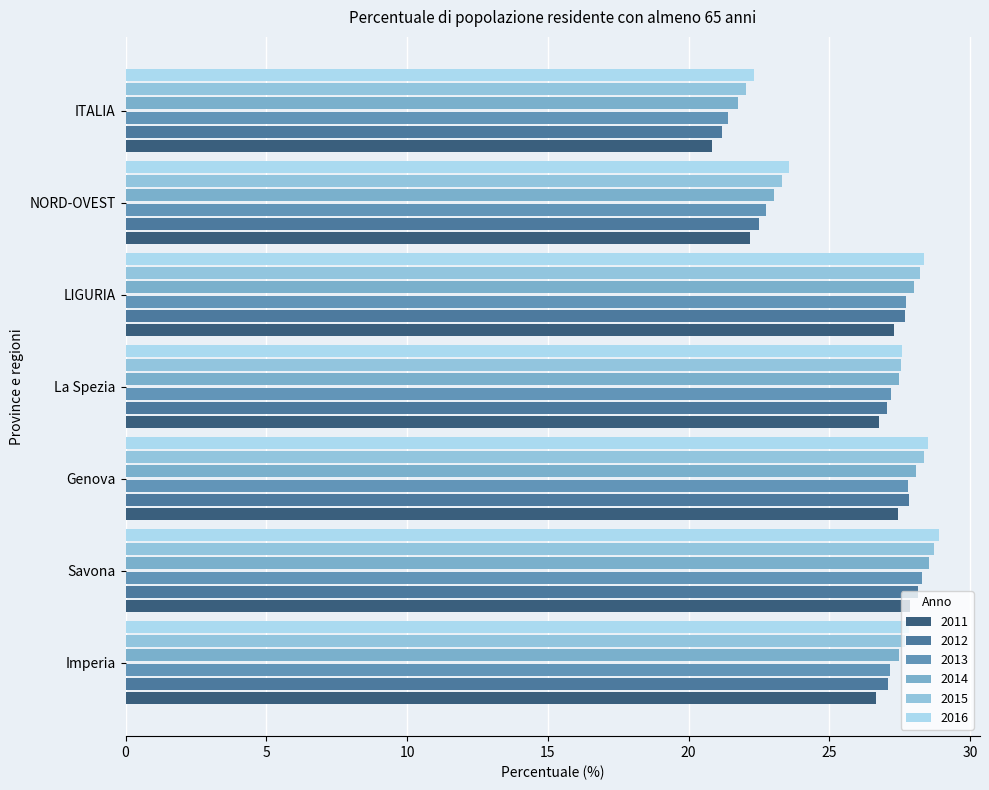

Reading left to right, list all the values displayed in this chart.

2011: 26.7	27.9	27.4	26.8	27.3	22.2	20.8
2012: 27.1	28.1	27.8	27.0	27.7	22.5	21.2
2013: 27.2	28.3	27.8	27.2	27.7	22.7	21.4
2014: 27.5	28.5	28.1	27.5	28.0	23.0	21.7
2015: 27.7	28.7	28.4	27.5	28.2	23.3	22.0
2016: 27.8	28.9	28.5	27.6	28.4	23.6	22.3